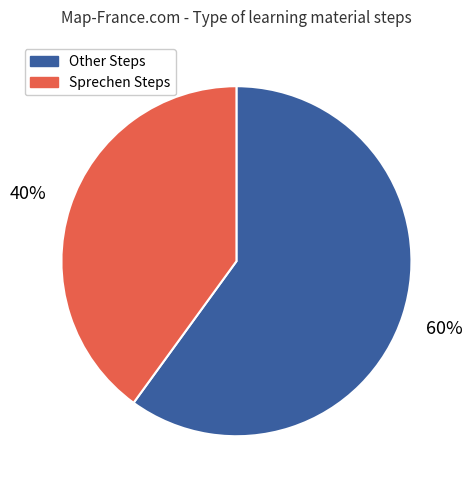

To the nearest percent, what is the average slice percentage?

50%